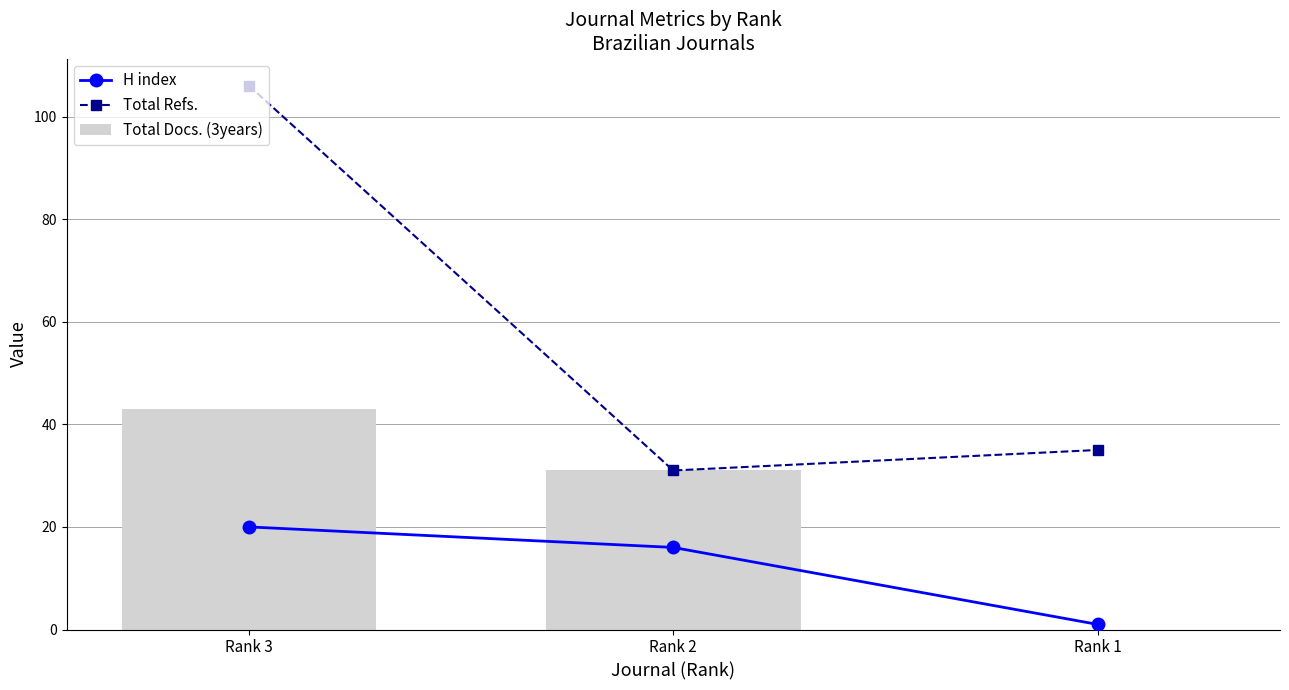

What are all the series names shown in the legend?

H index, Total Refs., Total Docs. (3years)